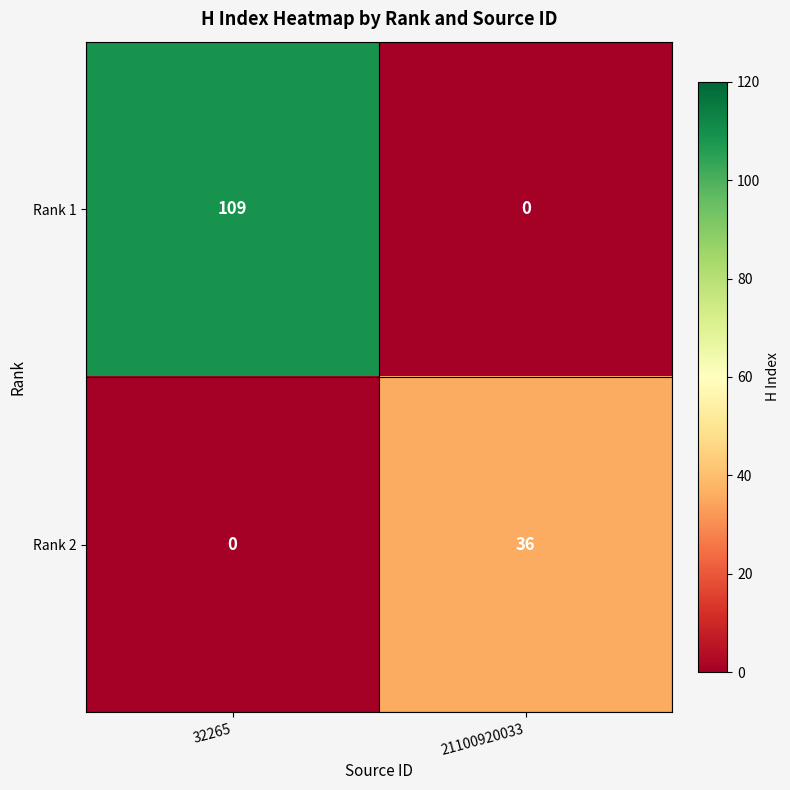

What is the sum of the Rank 1 values at 21100920033 and 32265?

109